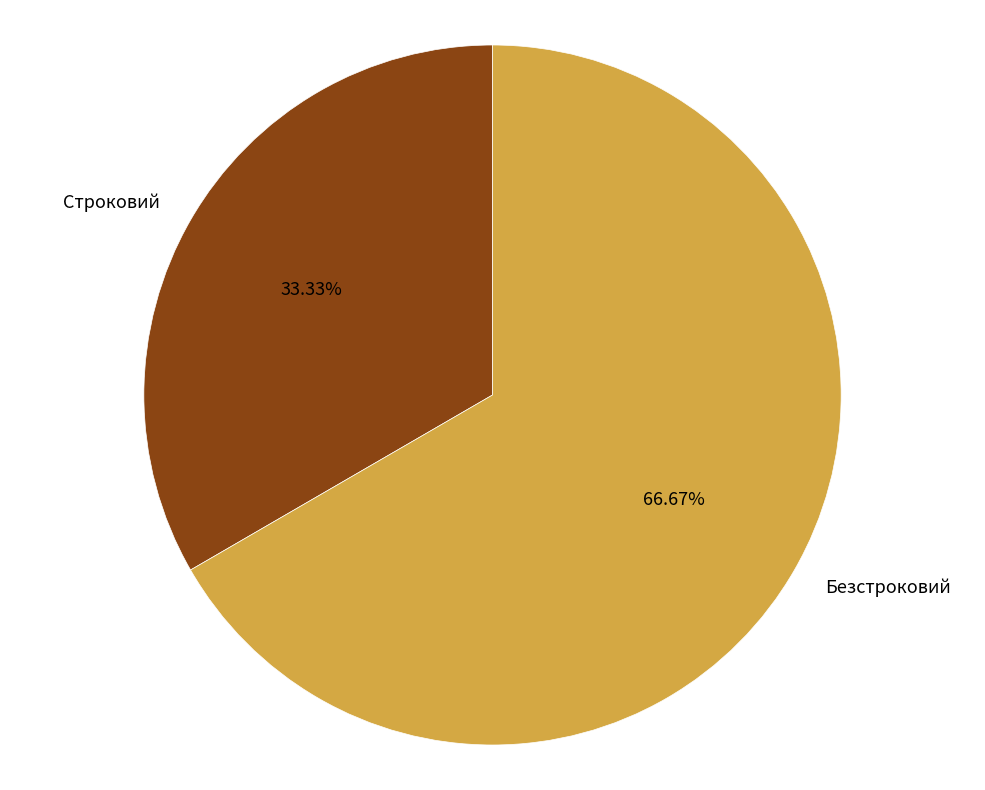

What portion of the pie excludes Строковий?

66.7%